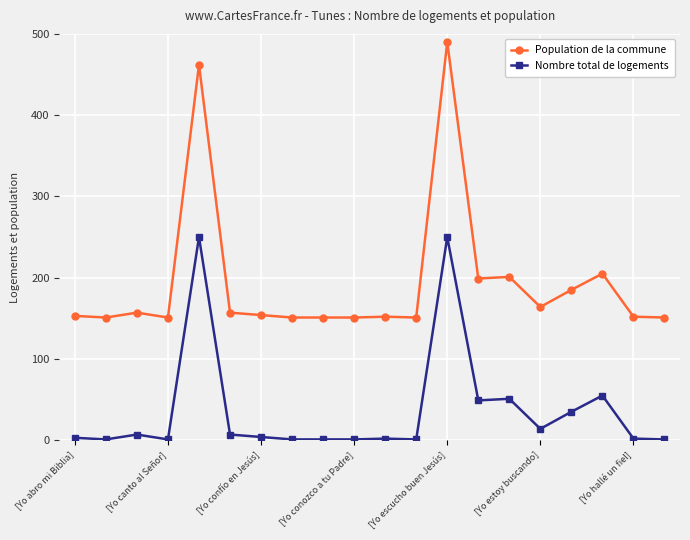

Which series has the largest total across all categories?

Population de la commune